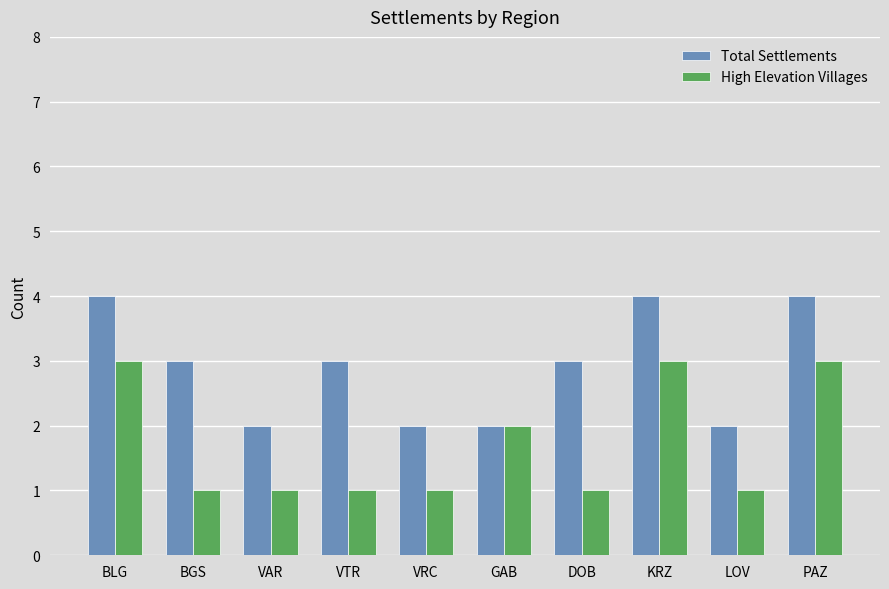

How many bars are there in total?

20